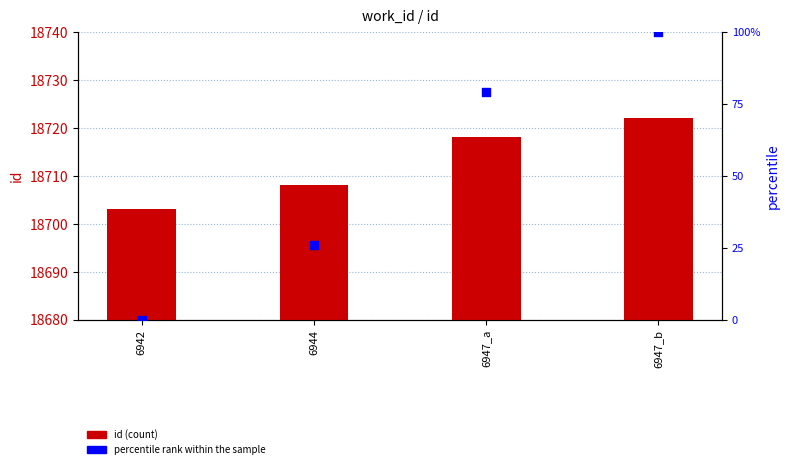

Which series contains the highest Y value?

id (count)